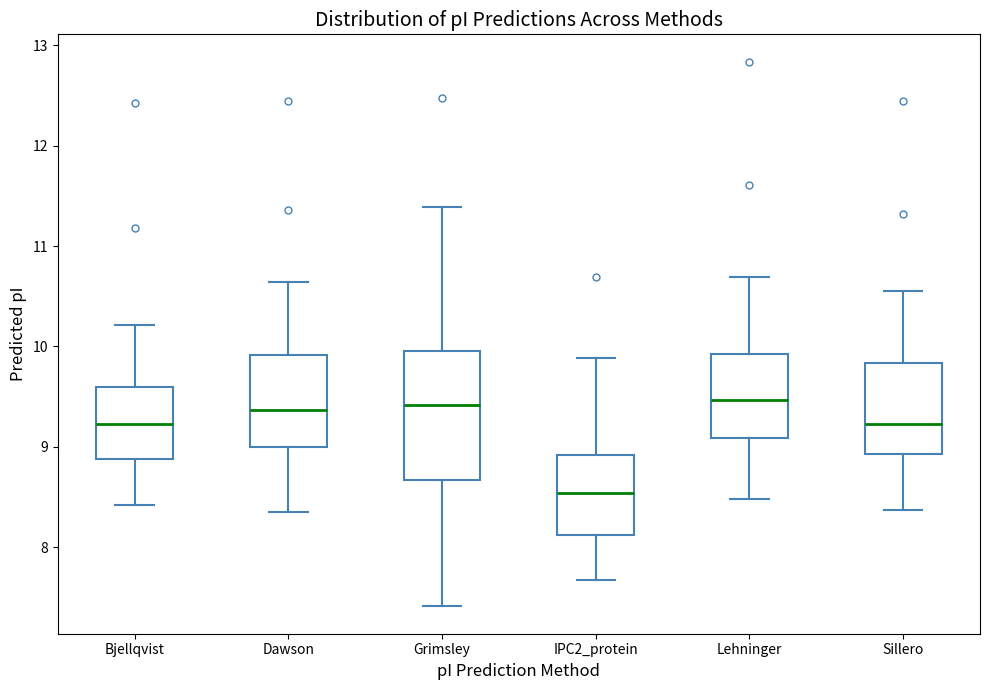

Reading left to right, transcribe this box plot: for each box, give where its median line is, the range the box spans, and where its two whiskers end, as read against the y-axis. The values are not printed on the chart, so give them approximately, as read against the axis.

Bjellqvist: median 9.2, box 8.9 to 9.6, whiskers 8.4 to 10.2
Dawson: median 9.4, box 9.0 to 9.9, whiskers 8.3 to 10.6
Grimsley: median 9.4, box 8.7 to 10.0, whiskers 7.4 to 11.4
IPC2_protein: median 8.5, box 8.1 to 8.9, whiskers 7.7 to 9.9
Lehninger: median 9.5, box 9.1 to 9.9, whiskers 8.5 to 10.7
Sillero: median 9.2, box 8.9 to 9.8, whiskers 8.4 to 10.6